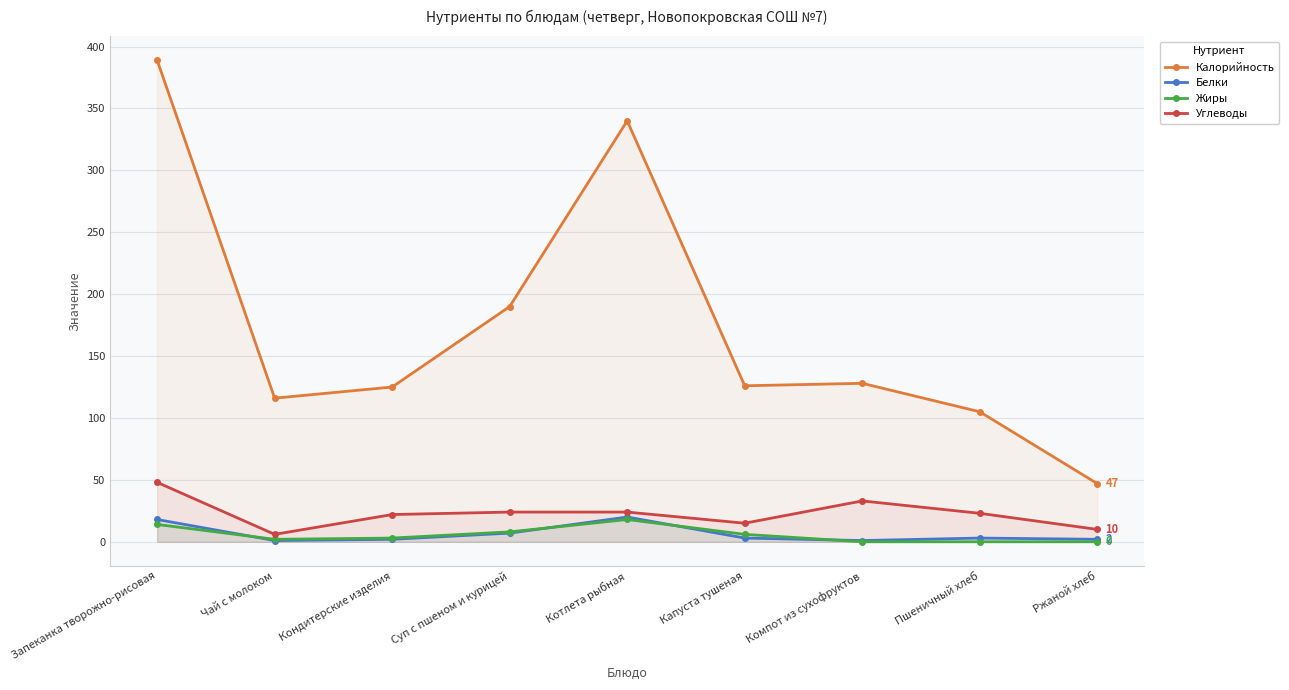

Reading left to right, what are all the values shown in this chart?

Калорийность: 389	116	125	190	340	126	128	105	47
Белки: 18	1	2	7	20	3	1	3	2
Жиры: 14	2	3	8	18	6	0	0	0
Углеводы: 48	6	22	24	24	15	33	23	10